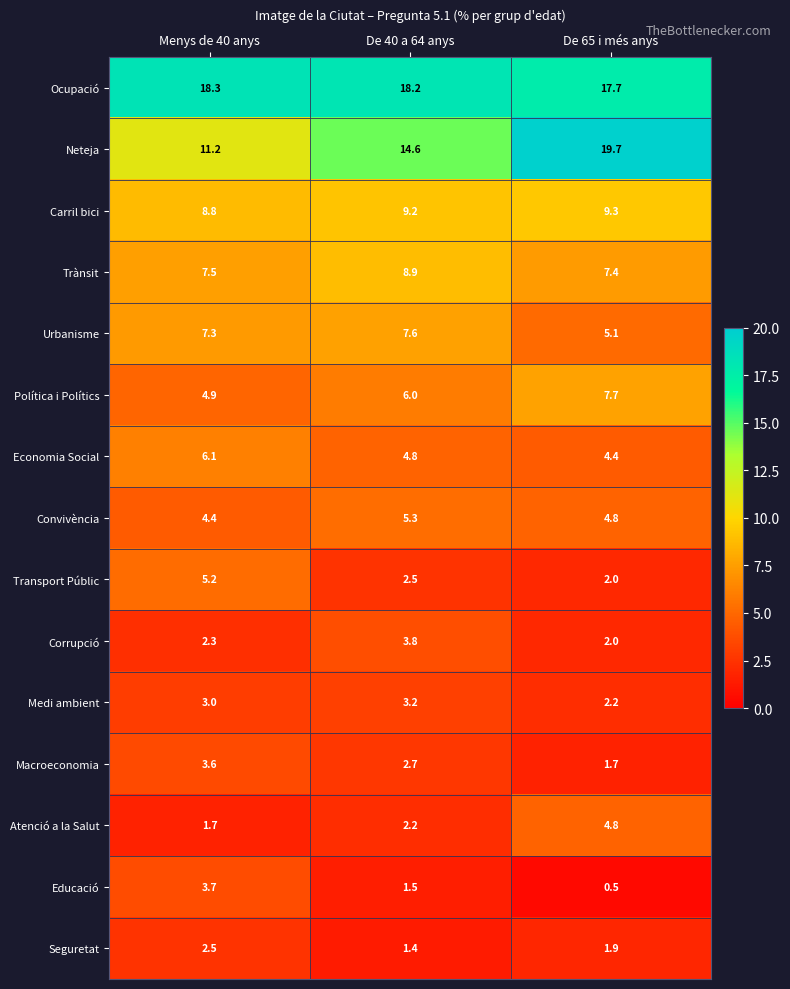

Which series has the widest spread of values?

Neteja